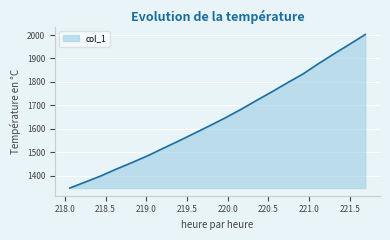

What is the smallest value displayed?

1347.2